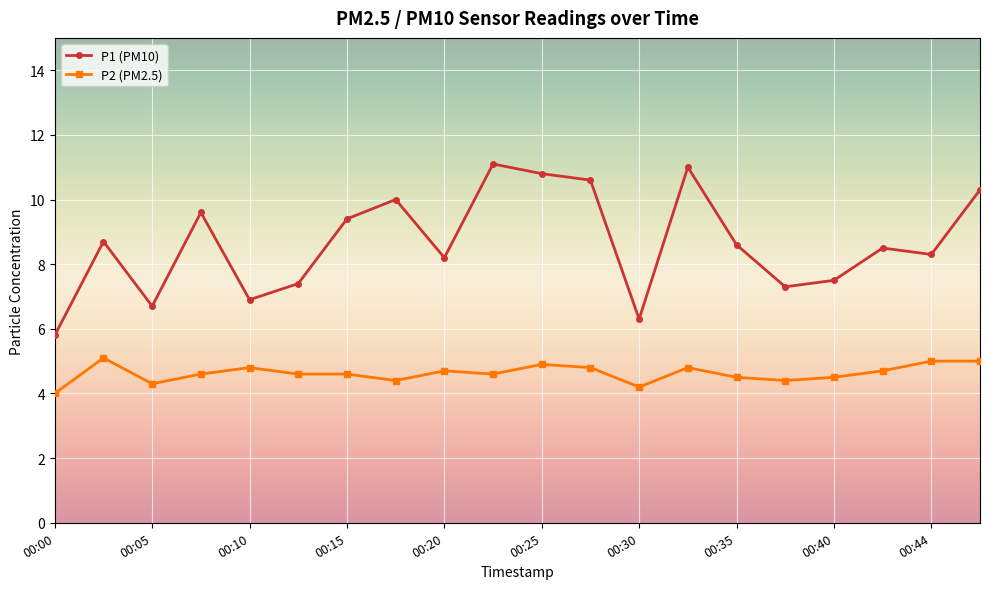

In P1 (PM10), how many points are lower than both neighbors (excluding endpoints)?

6